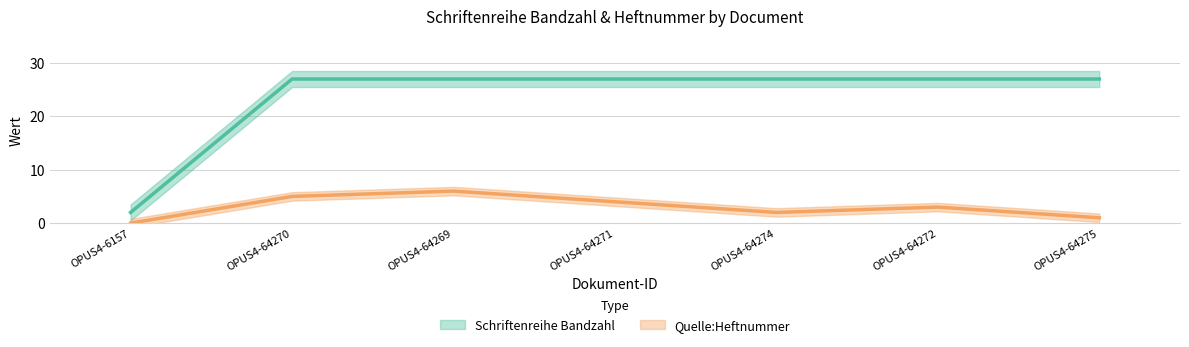

Rank the categories by Quelle:Heftnummer value from lowest to highest.

OPUS4-6157, OPUS4-64275, OPUS4-64274, OPUS4-64272, OPUS4-64271, OPUS4-64270, OPUS4-64269